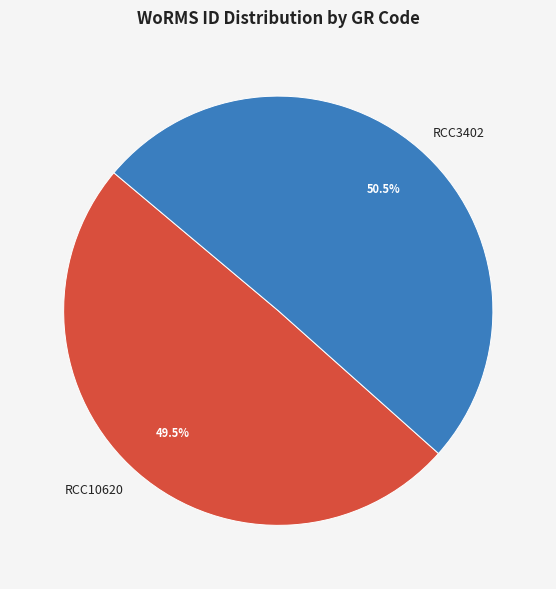

The RCC3402 slice represents 39% of the pie. True or false?

False